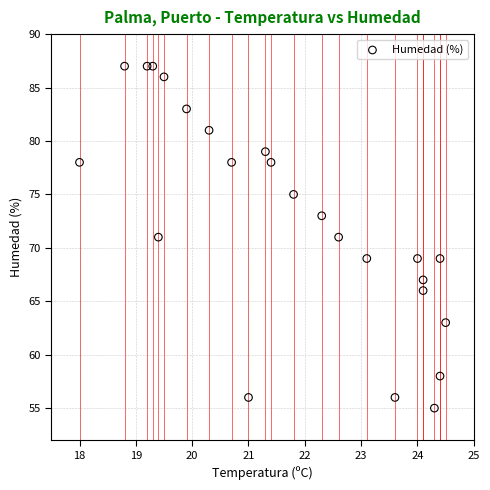

What is the range of Y values (max minus min)?

32